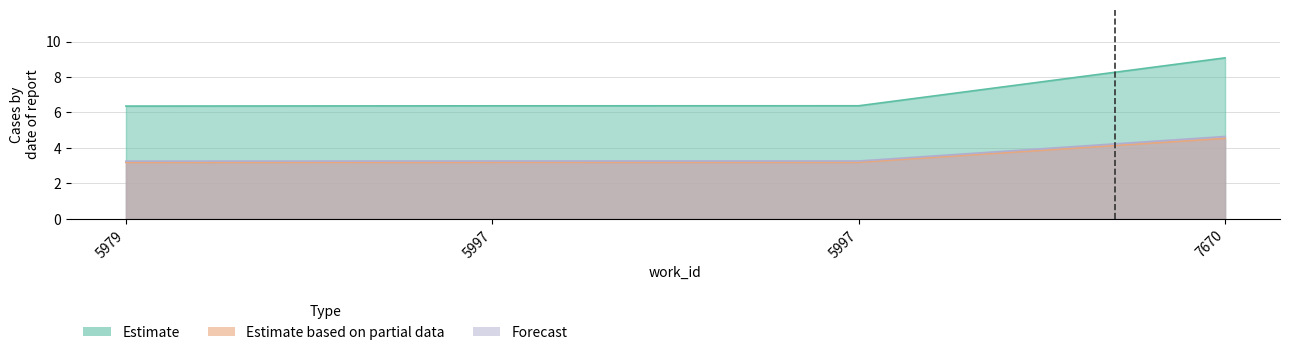

How many lines are shown in the chart?

3